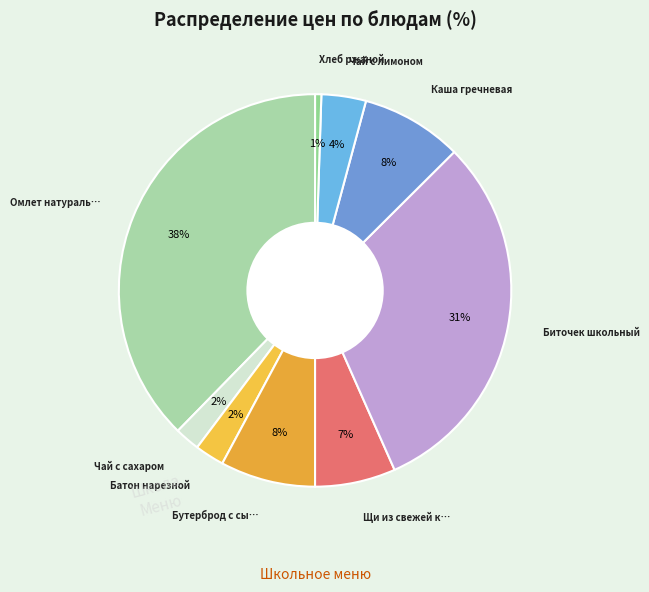

How many segments does this pie chart have?

9